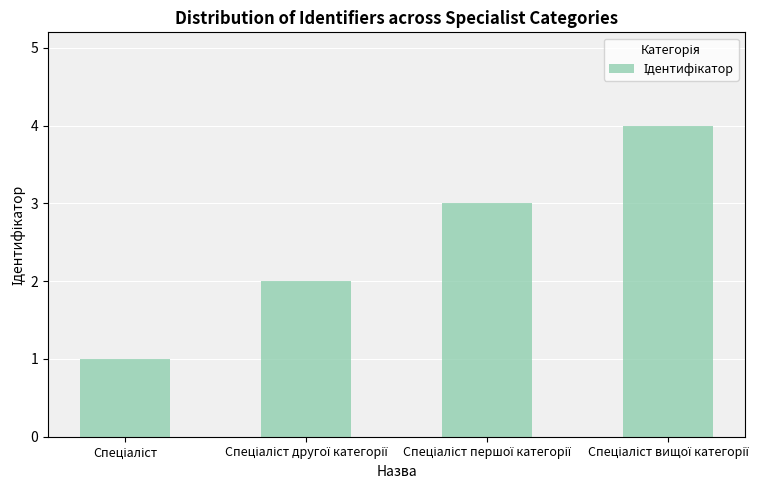

Are the bars grouped side by side (vs. stacked)?

No